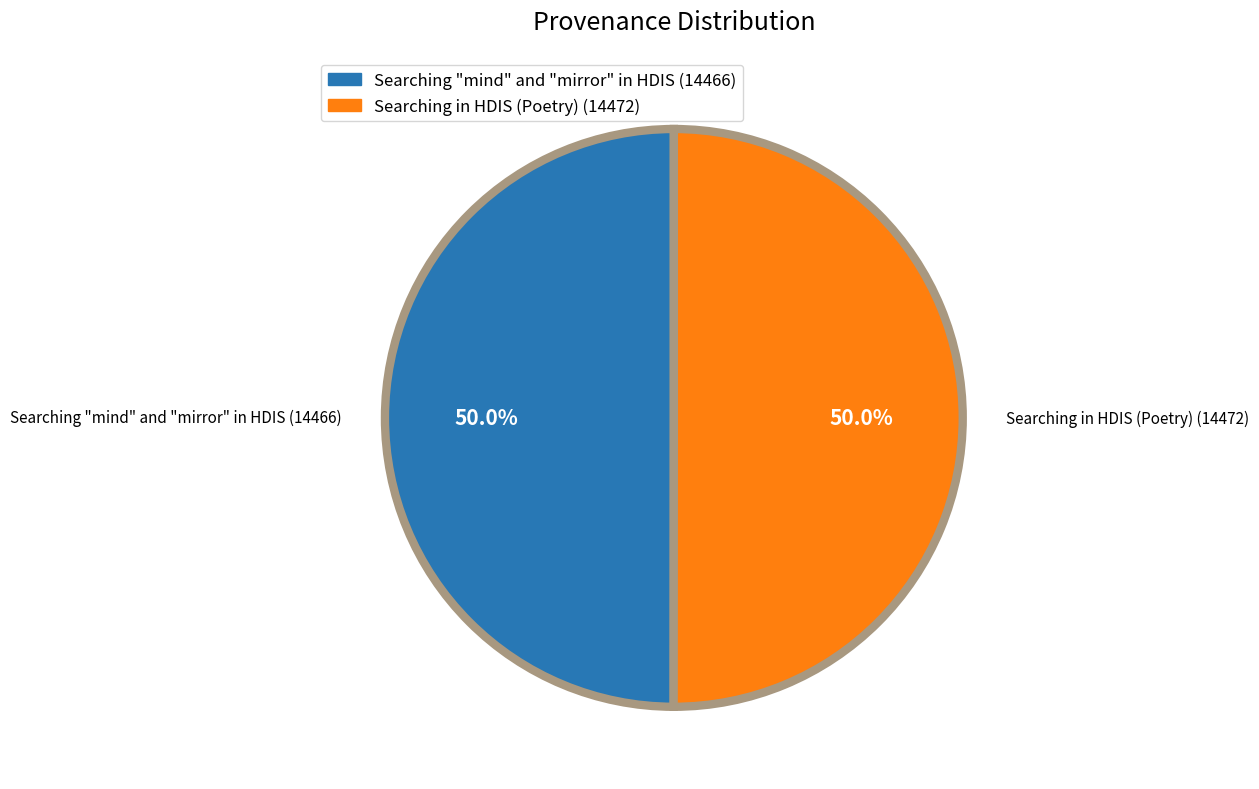

Approximately how many times larger is the value at Searching in HDIS (Poetry) compared to Searching "mind" and "mirror" in HDIS?

1.0